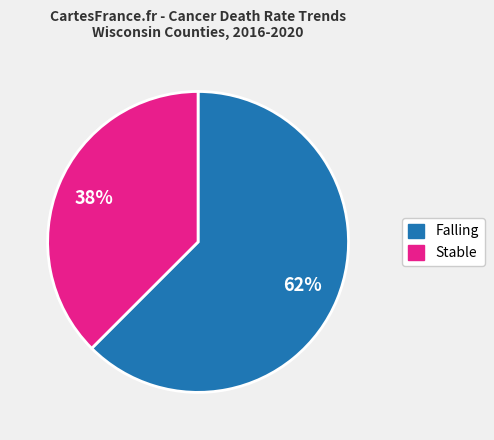

How many segments does this pie chart have?

2